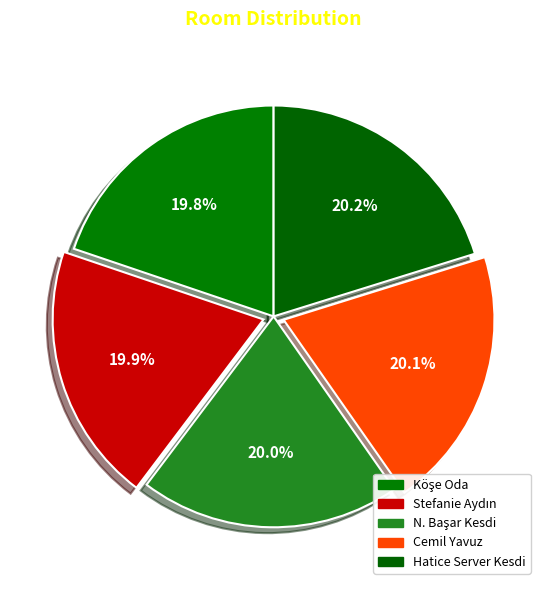

How many segments does this pie chart have?

5